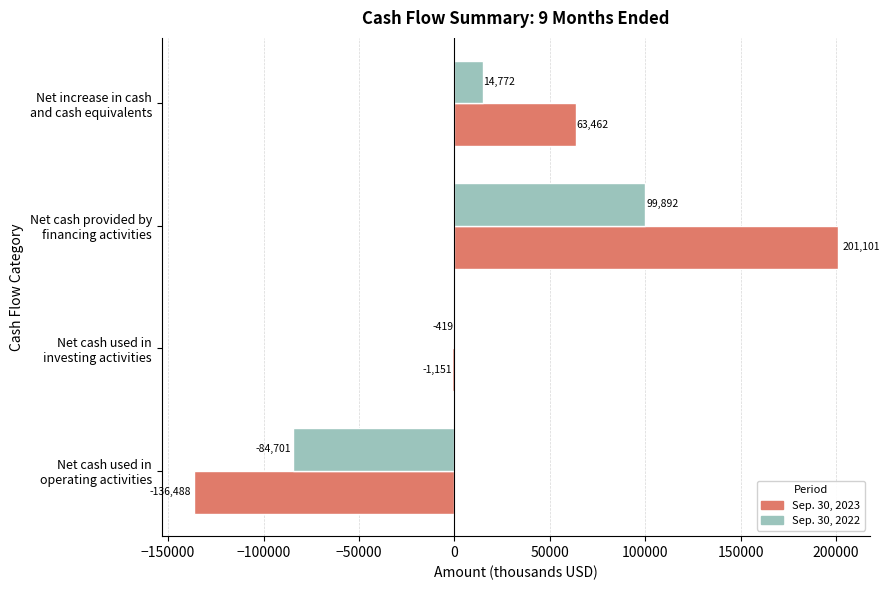

What is the highest value of the Sep. 30, 2023 series?

201101